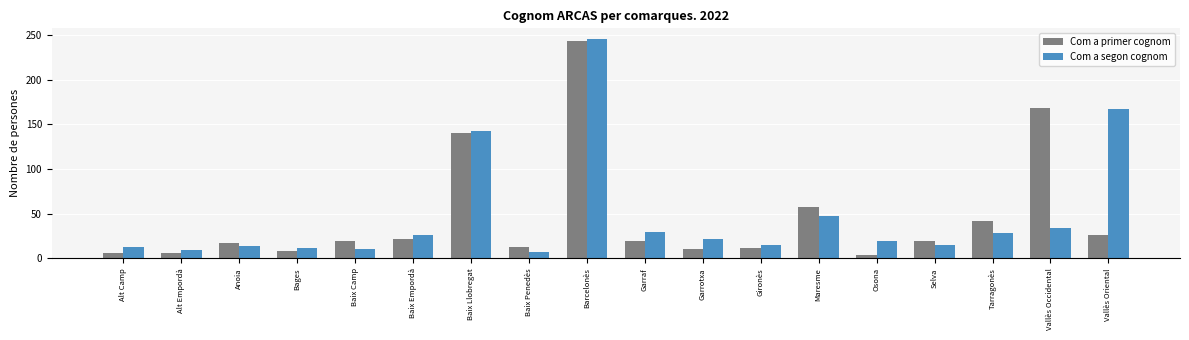

At Baix Llobregat, list the series in order from largest to smallest.

Com a segon cognom, Com a primer cognom